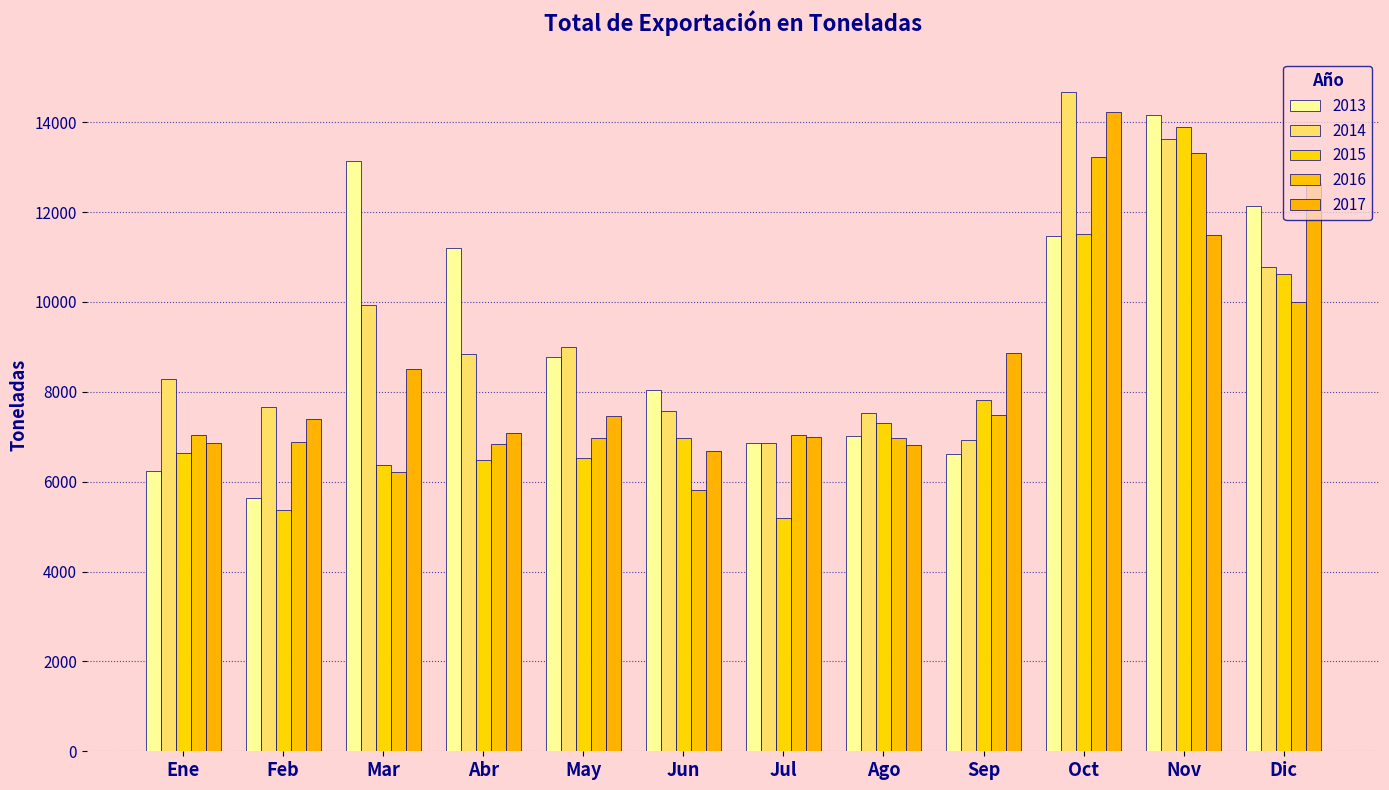

What is the sum of the 2016 values at Feb and Abr?

13720.5